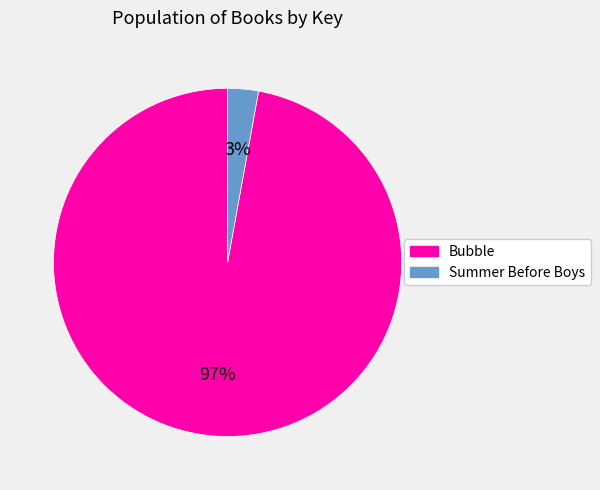

Count the number of slices in the pie.

2